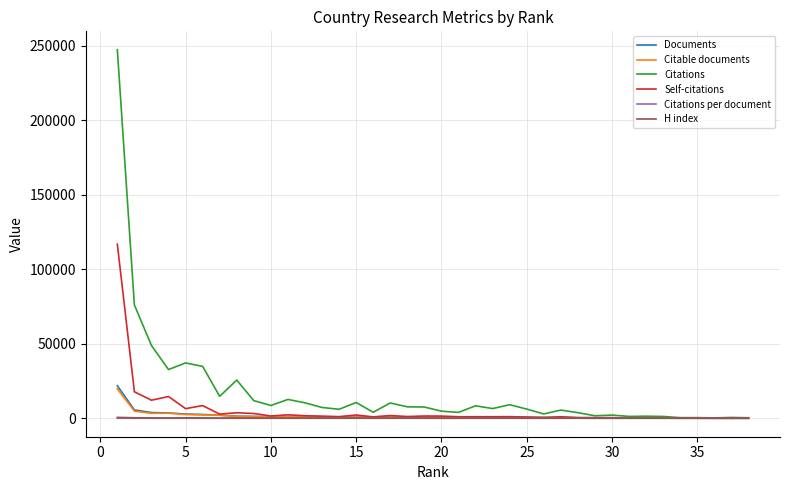

Does the chart display data point markers on the line(s)?

No